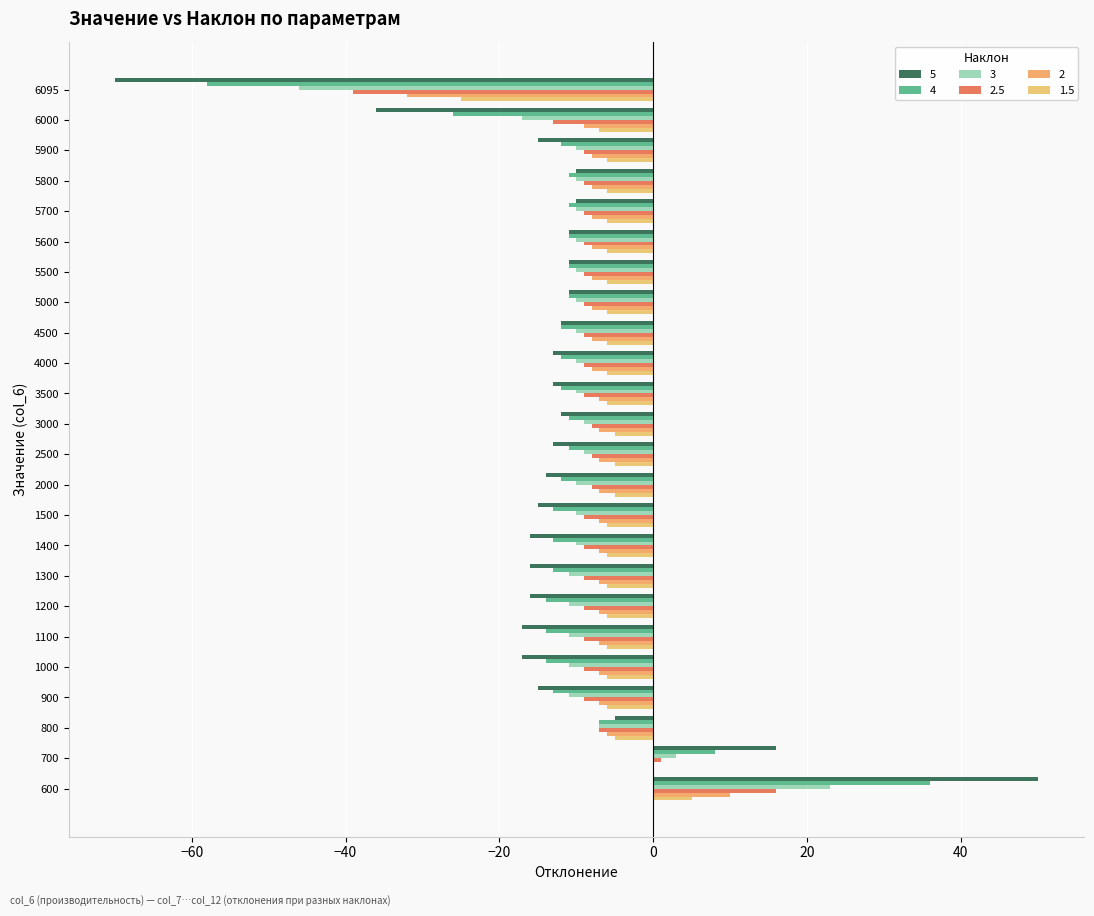

What is the greatest value displayed?

50